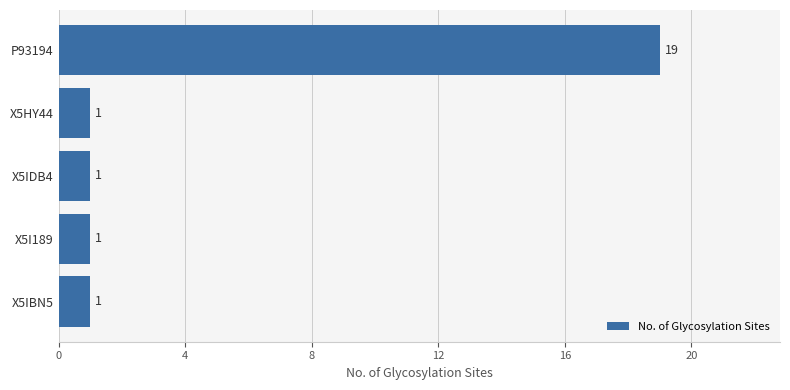

Is it true that the value at X5I189 is 0?

False